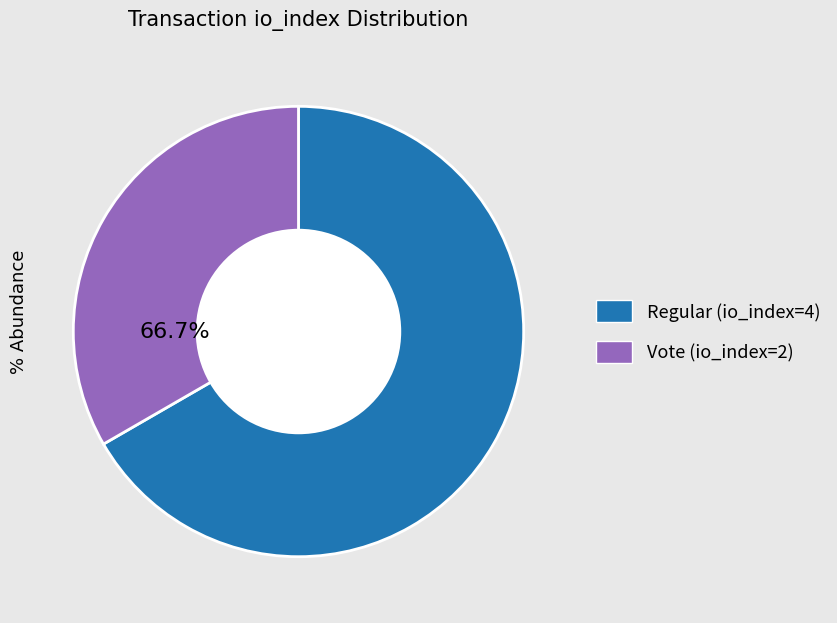

What is the ratio of the value at Vote (io_index=2) to the value at Regular (io_index=4)?

0.5